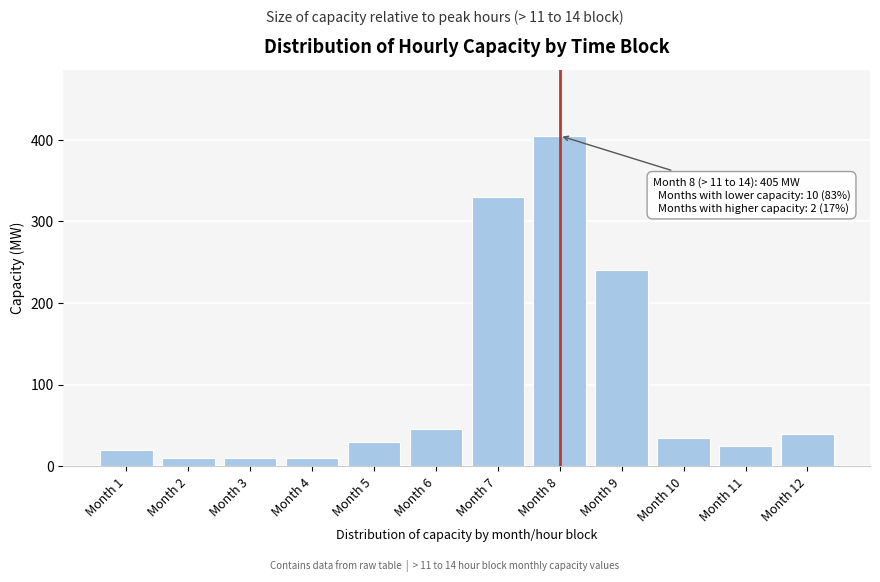

Reading right to left, what are all the values shown in this chart?

Month 12=40	Month 11=25	Month 10=35	Month 9=240	Month 8=405	Month 7=330	Month 6=45	Month 5=30	Month 4=10	Month 3=10	Month 2=10	Month 1=20